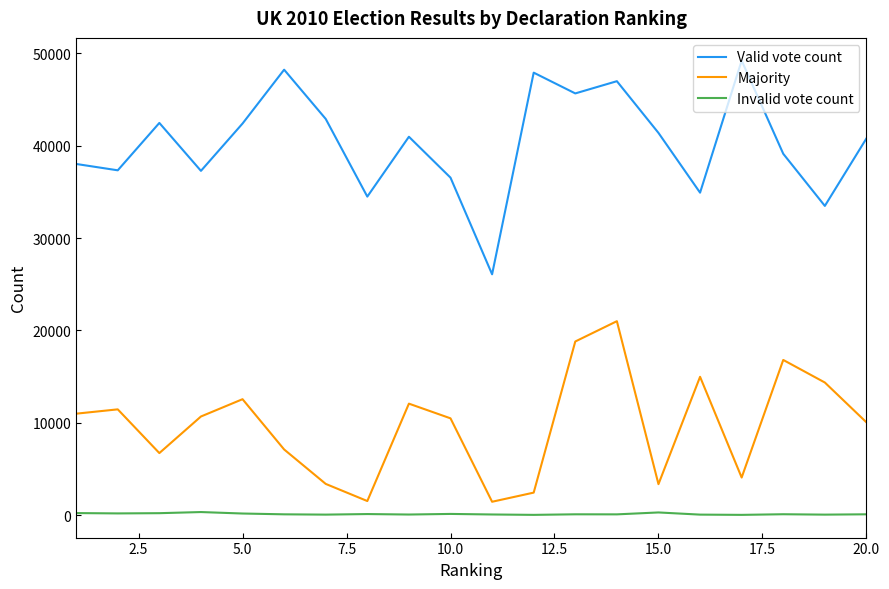

What is the highest value of the Majority series?

21002